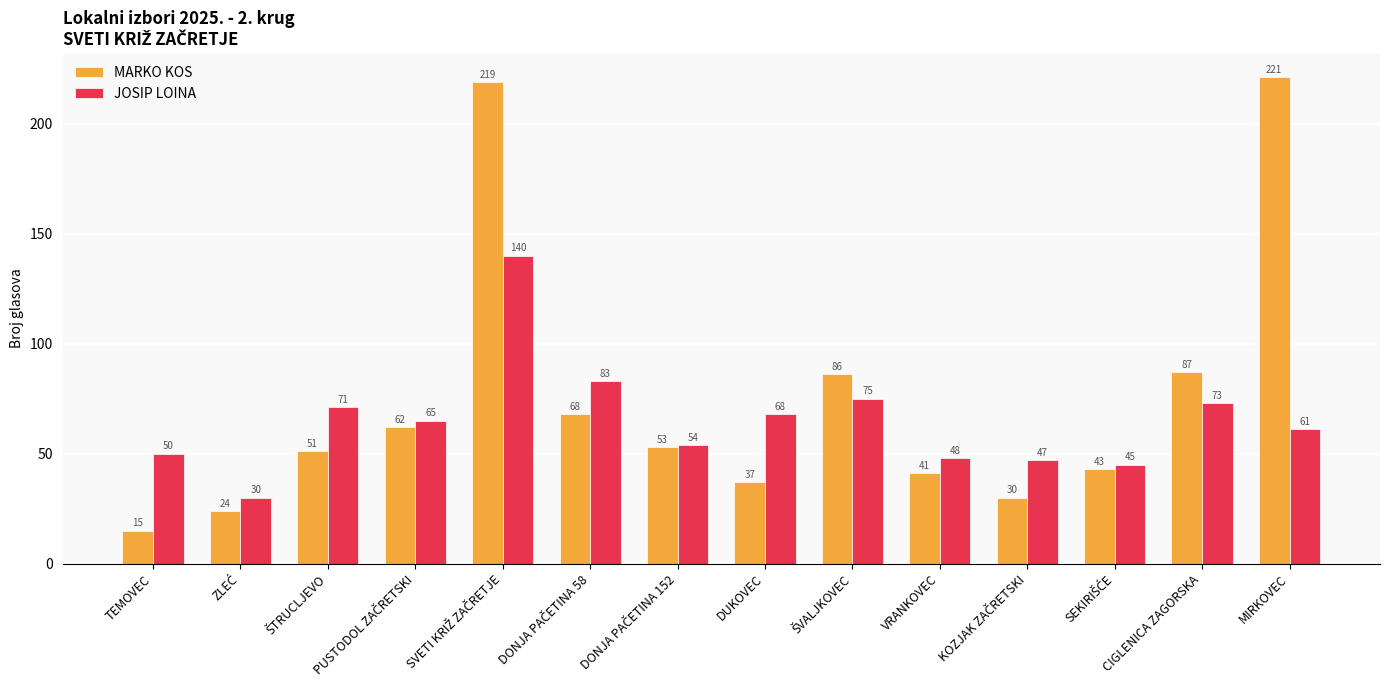

What is the sum of all JOSIP LOINA values?

910